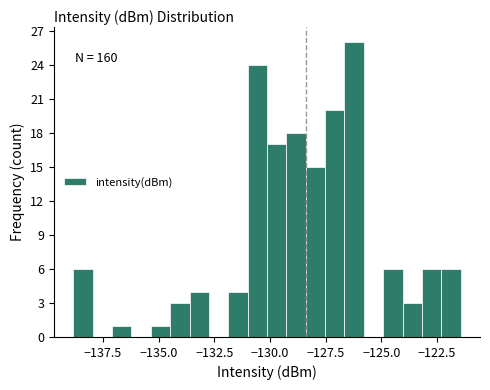

Read against the x-axis, roughly where is the centre of the tallest bar?

-126.0